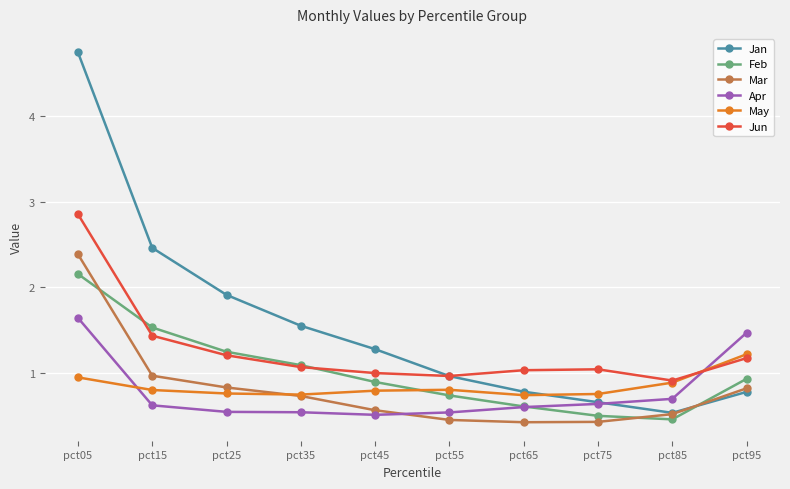

Which series has the largest range (max minus min)?

Jan